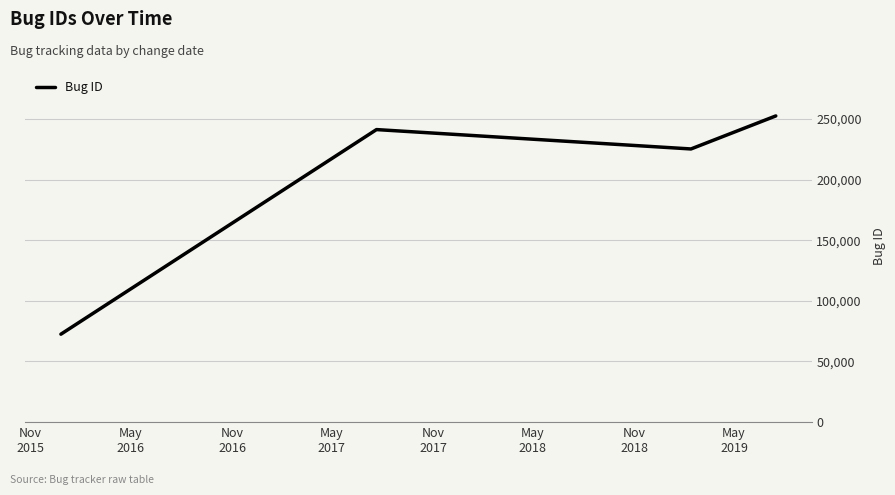

How many interior local peaks (higher than both neighbors) does the data have?

1